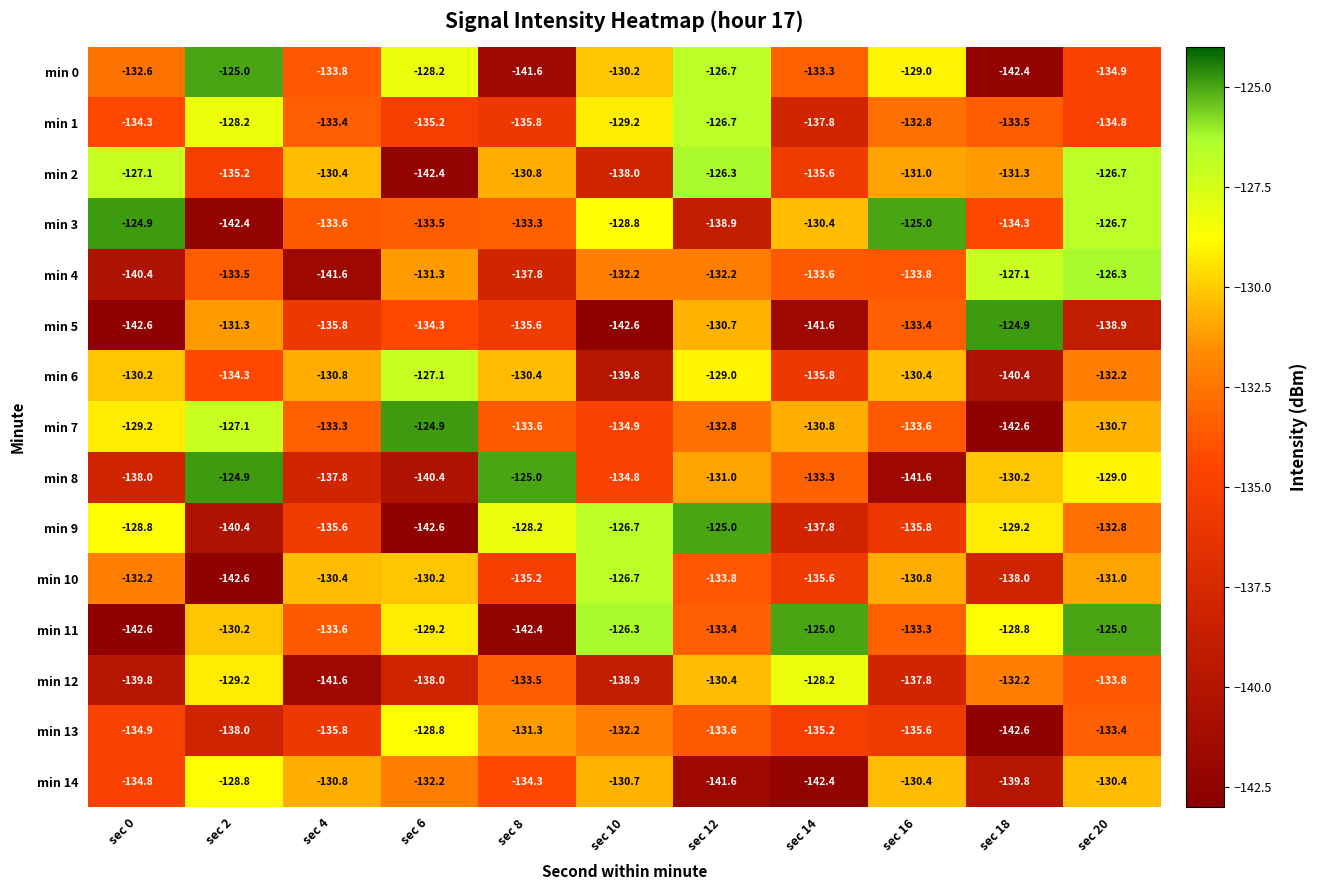

Rank the series at sec 8 from lowest to highest value.

min 11, min 0, min 4, min 1, min 5, min 10, min 14, min 7, min 12, min 3, min 13, min 2, min 6, min 9, min 8